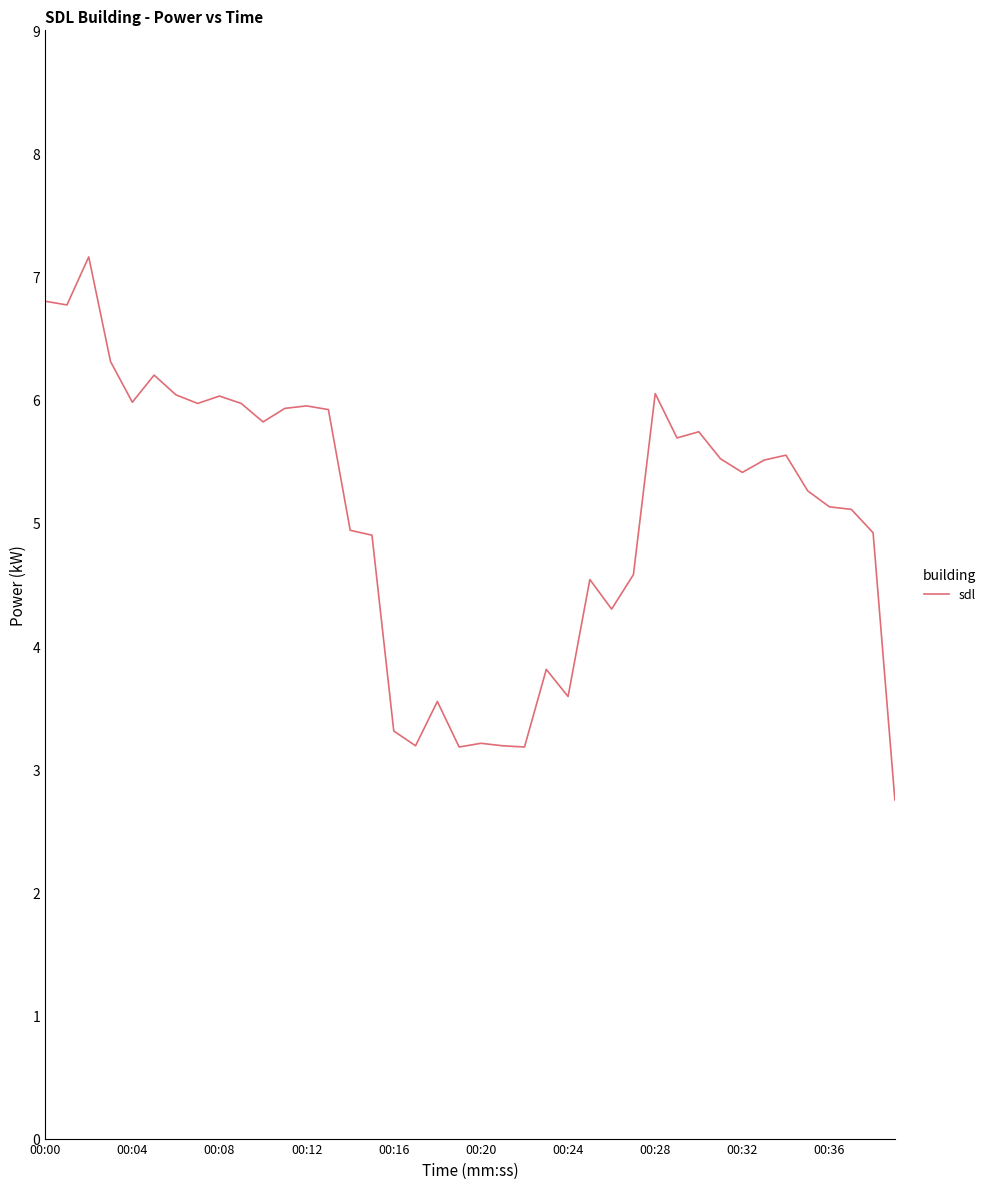

What is the difference between the maximum and minimum values?

4.4